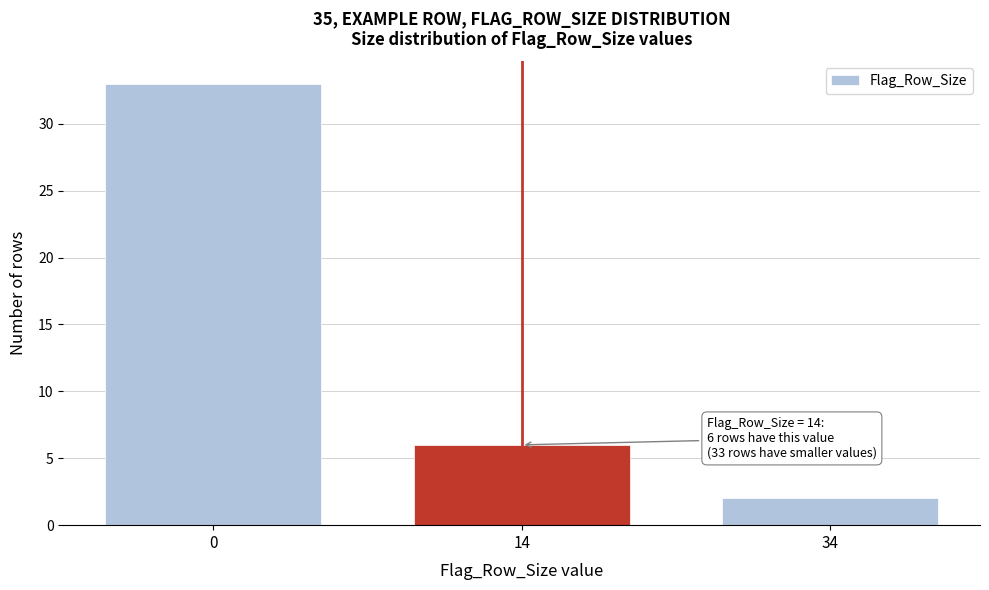

Reading left to right, extract all data points from this chart.

33	6	2